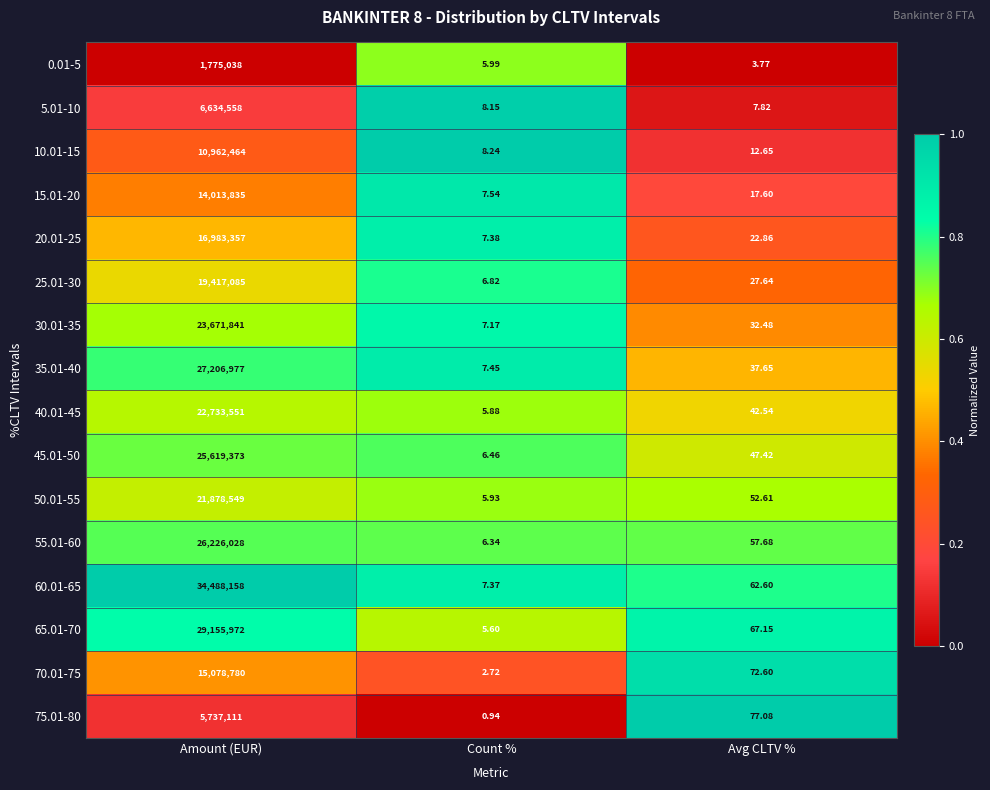

Is the value of 20.01-25 at Amount (EUR) greater than the value of 45.01-50 at Avg CLTV %?

Yes